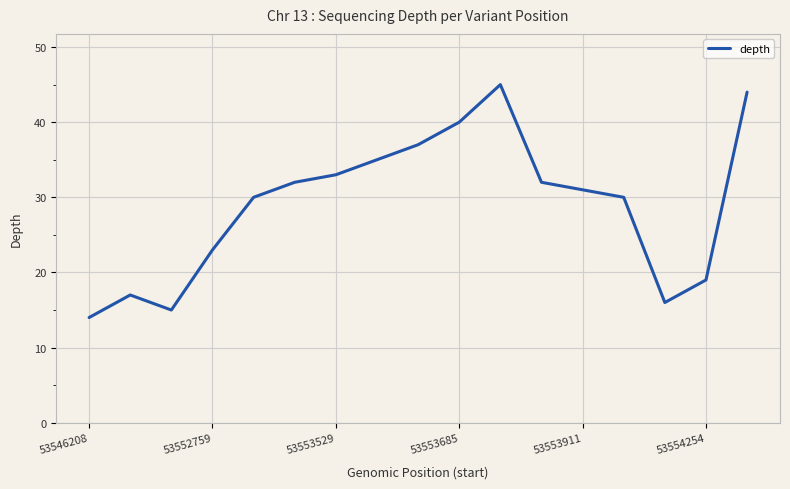

What is the difference between the maximum and minimum values?

31